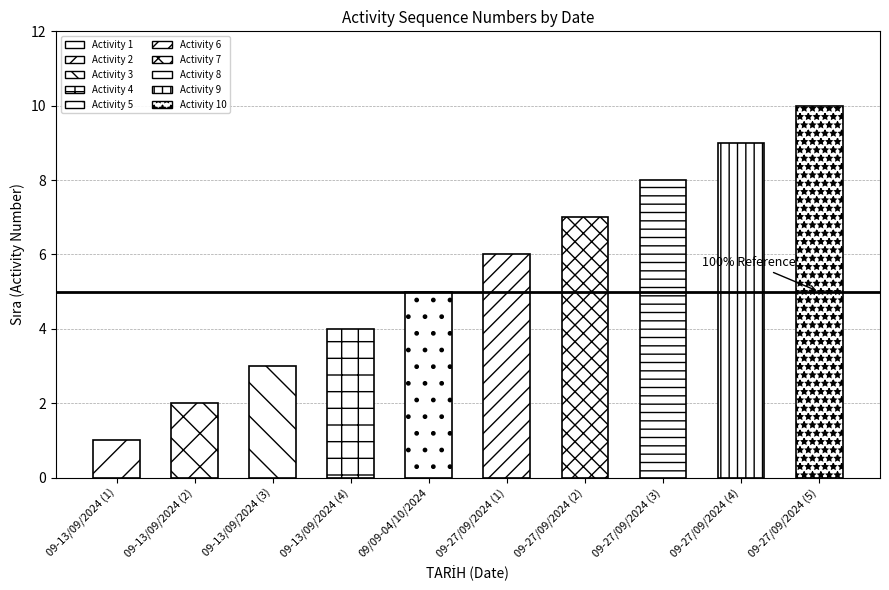

The chart shows a value of 2 at 09-13/09/2024 (2). True or false?

True